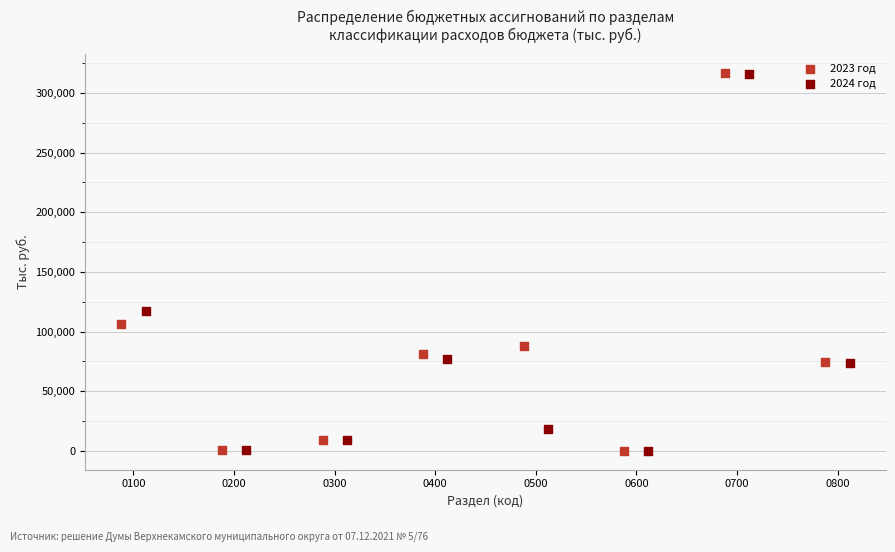

Which series has the largest Y range (max minus min)?

2023 год